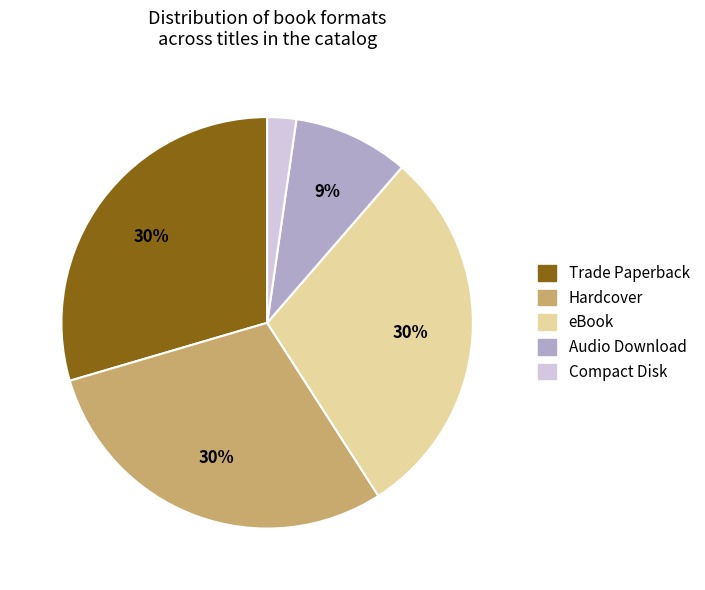

Which slice is the smallest?

Compact Disk